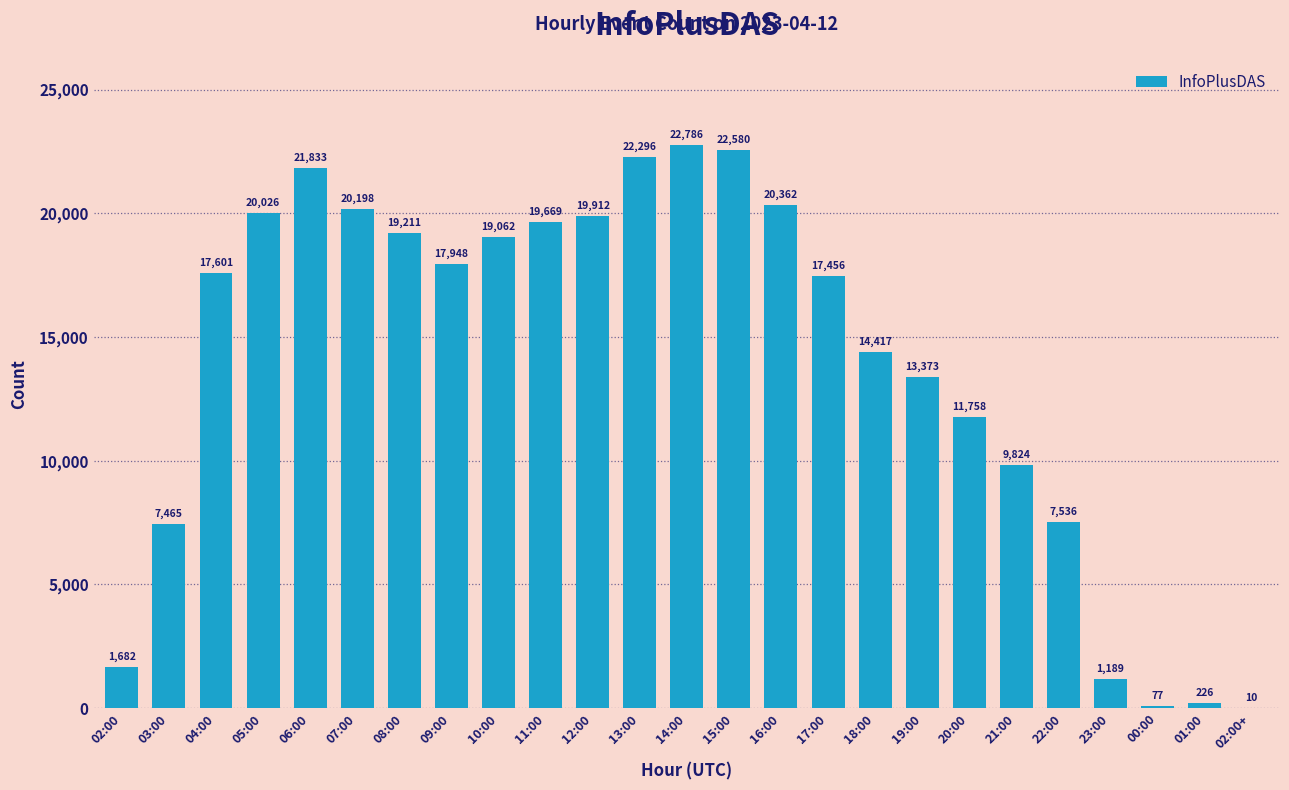

What is the sum of all values?

348497